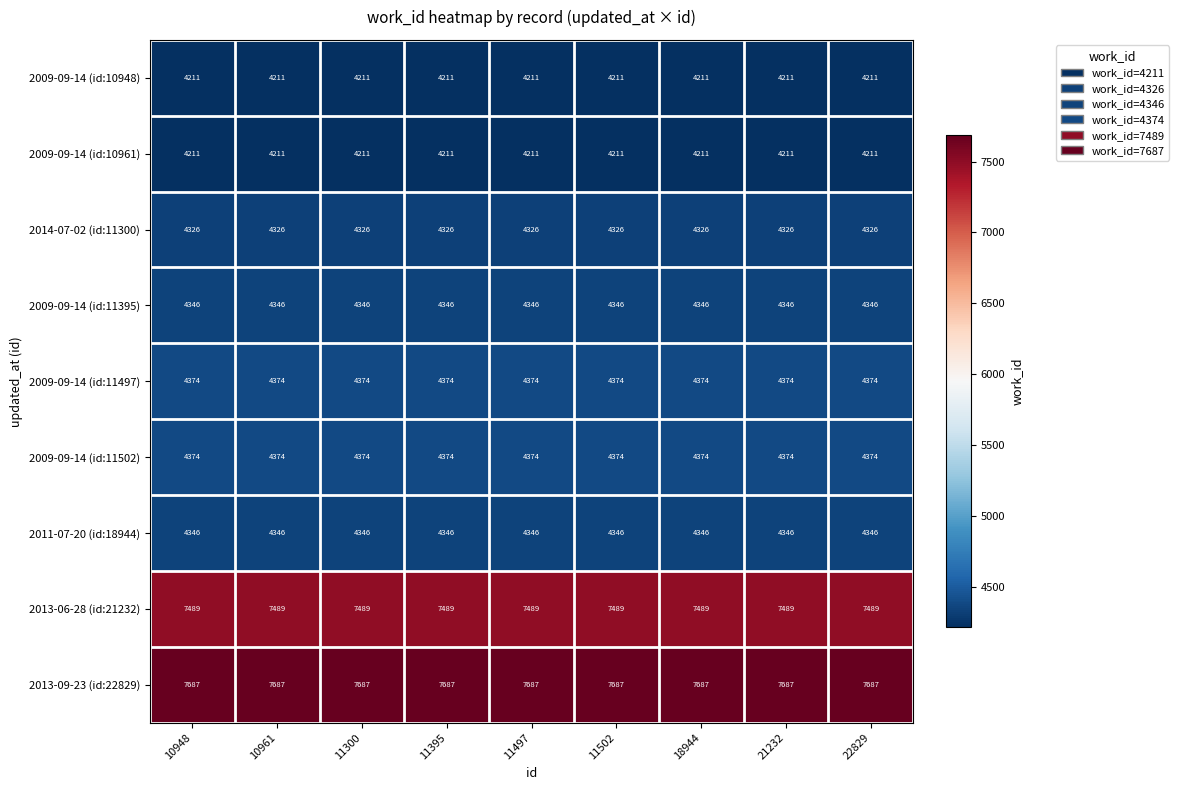

Which series has the largest total across all categories?

2013-09-23 (id:22829)